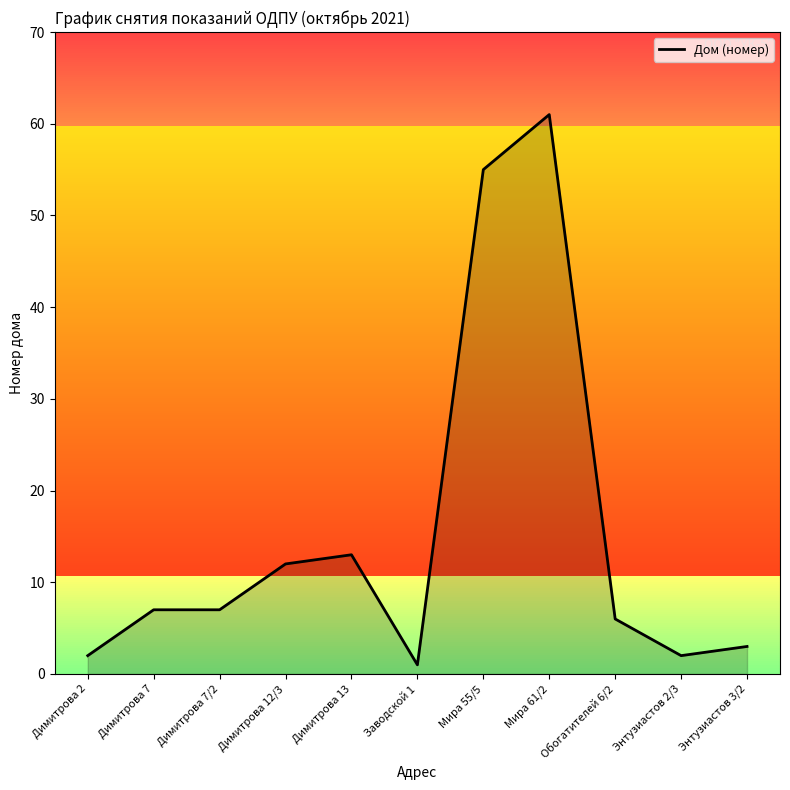

At which label is the value closest to 31?

Димитрова 13